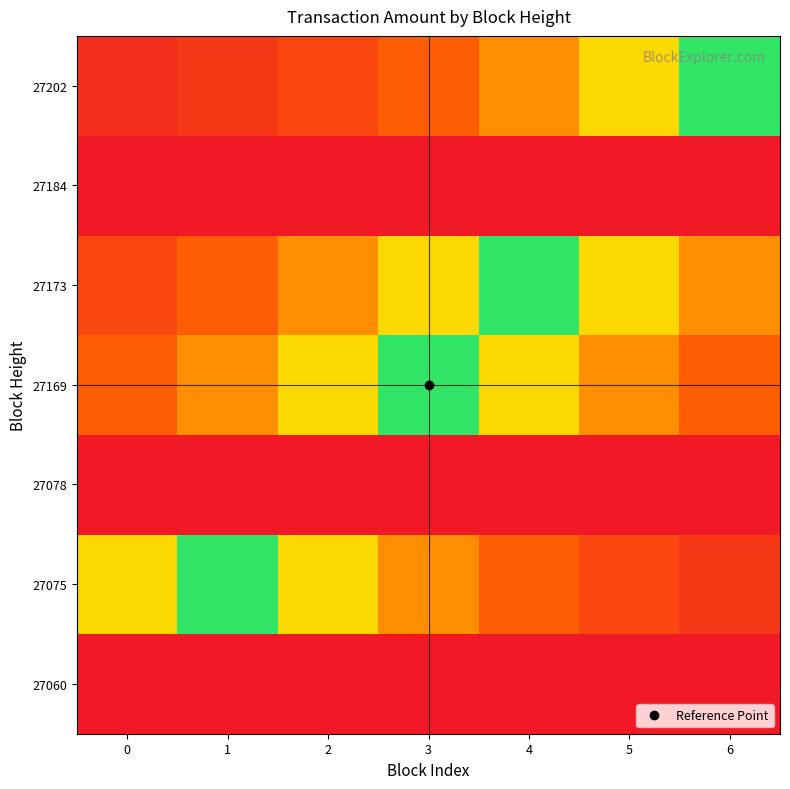

Count the number of categories in the chart.

7